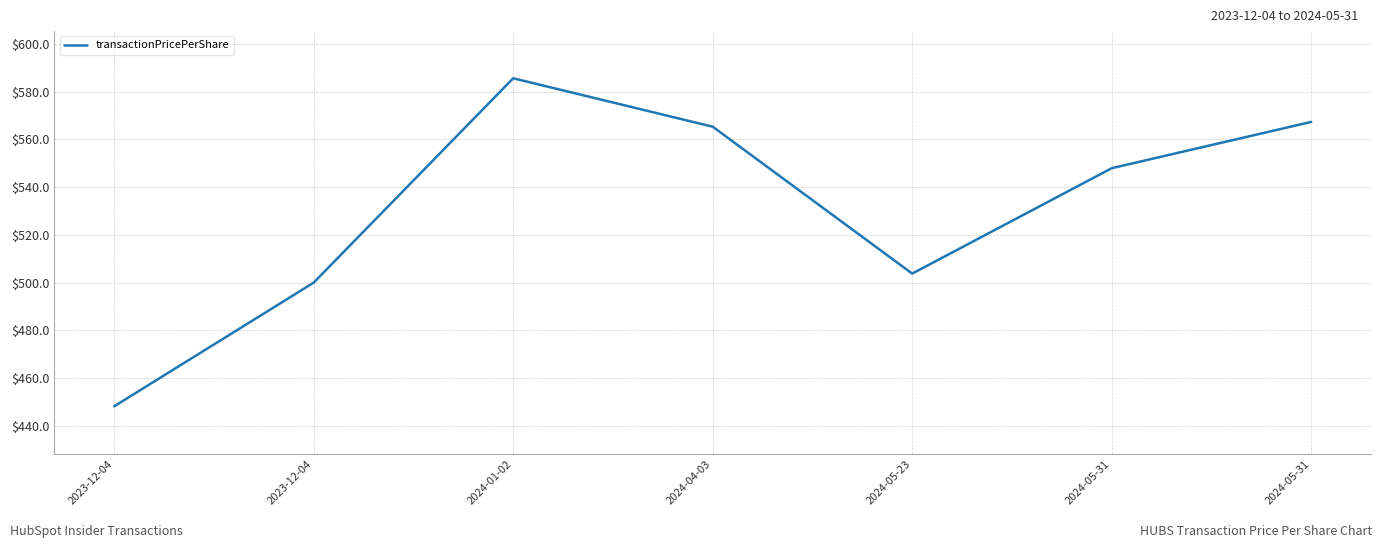

What is the change in value from 2023-12-04 to 2024-05-31?

+99.7